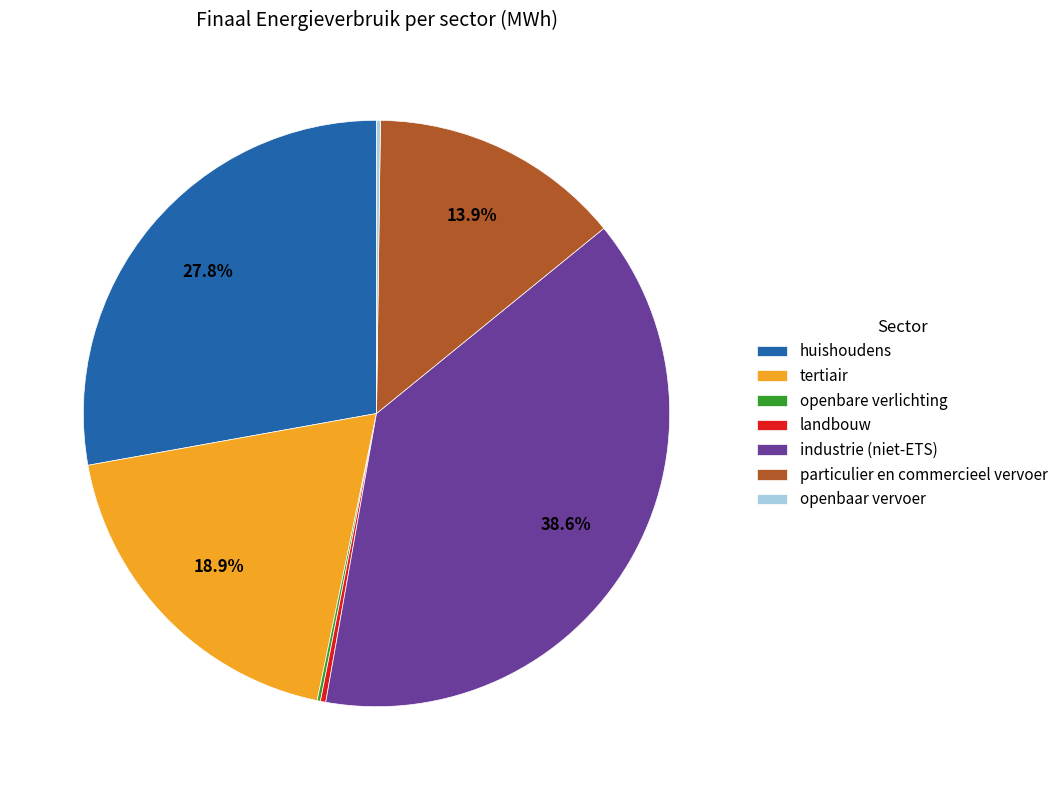

Does industrie (niet-ETS) account for over 50% of the chart?

No